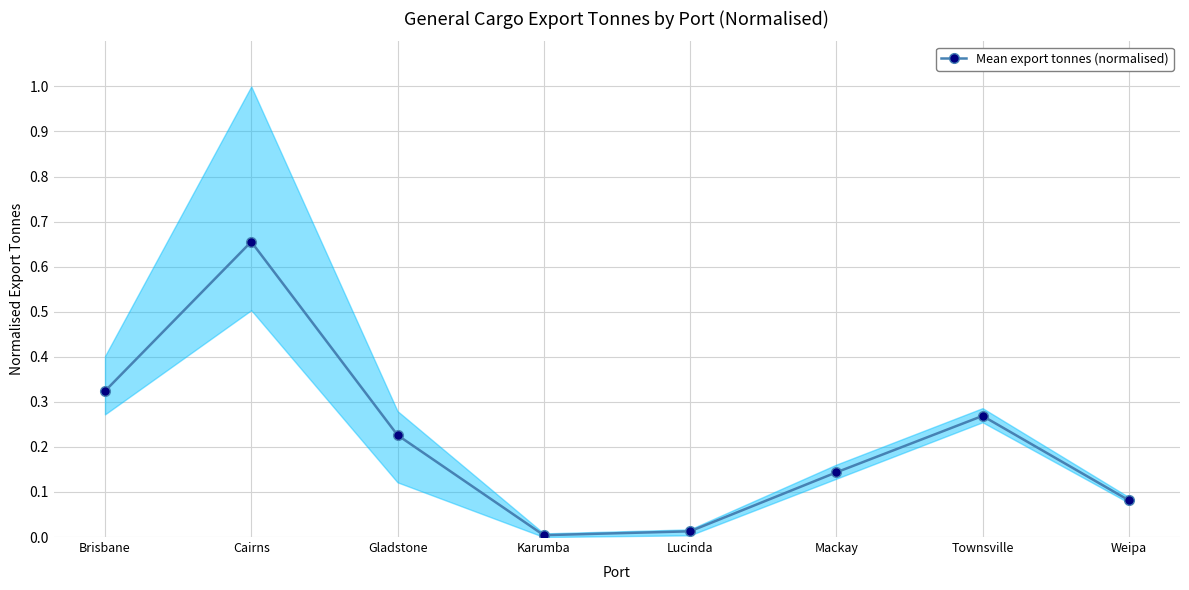

What is the change in value from Gladstone to Lucinda?

-0.2